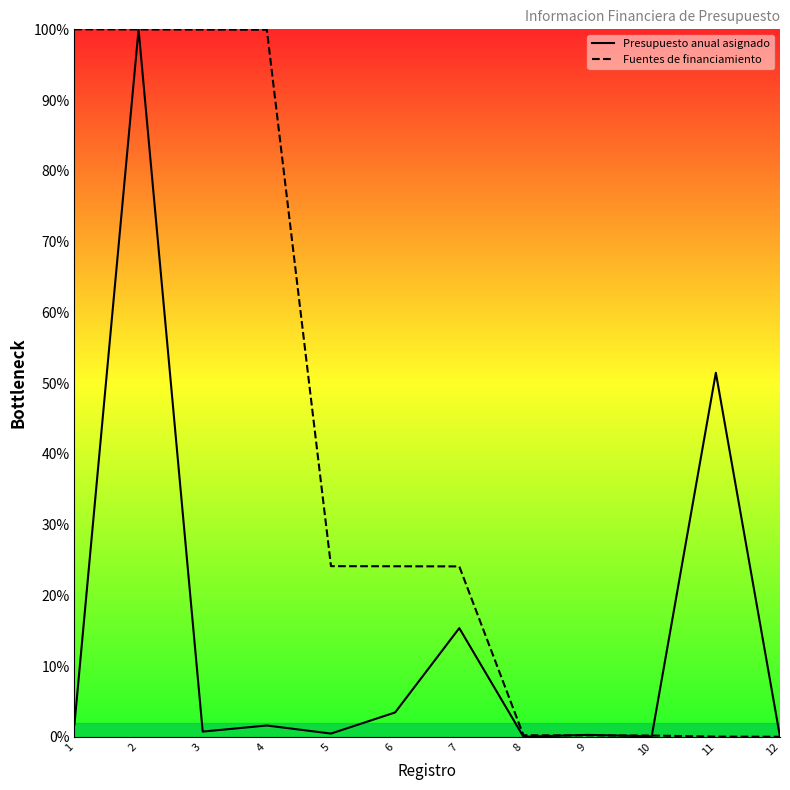

Between 4 and 7, which is larger?

7